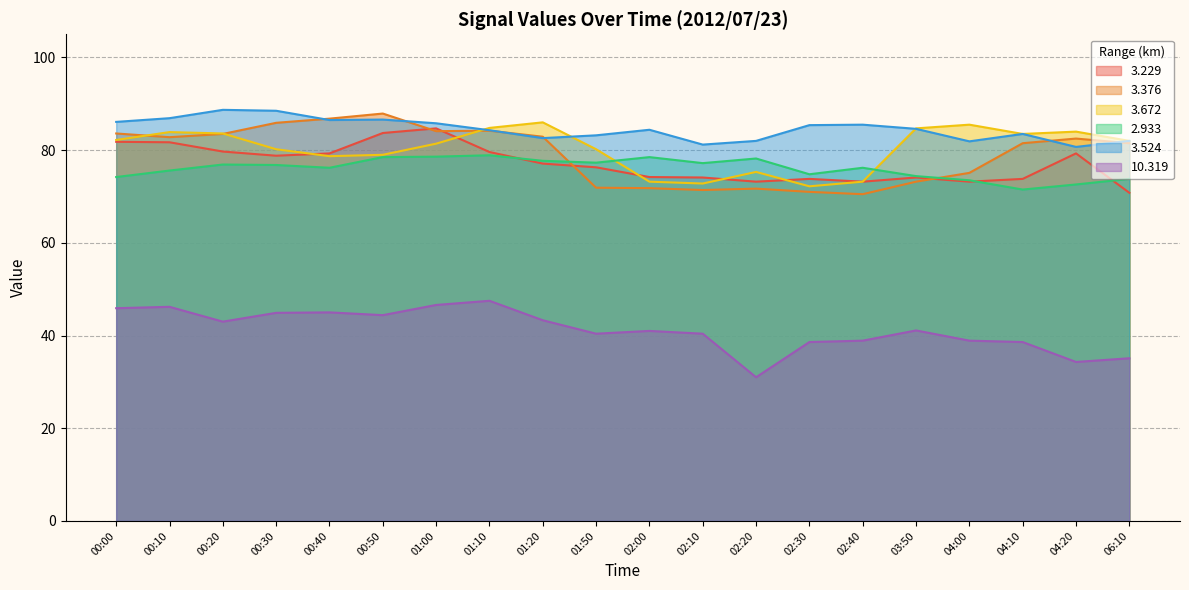

At which label does 2.933 reach its minimum?

04:10